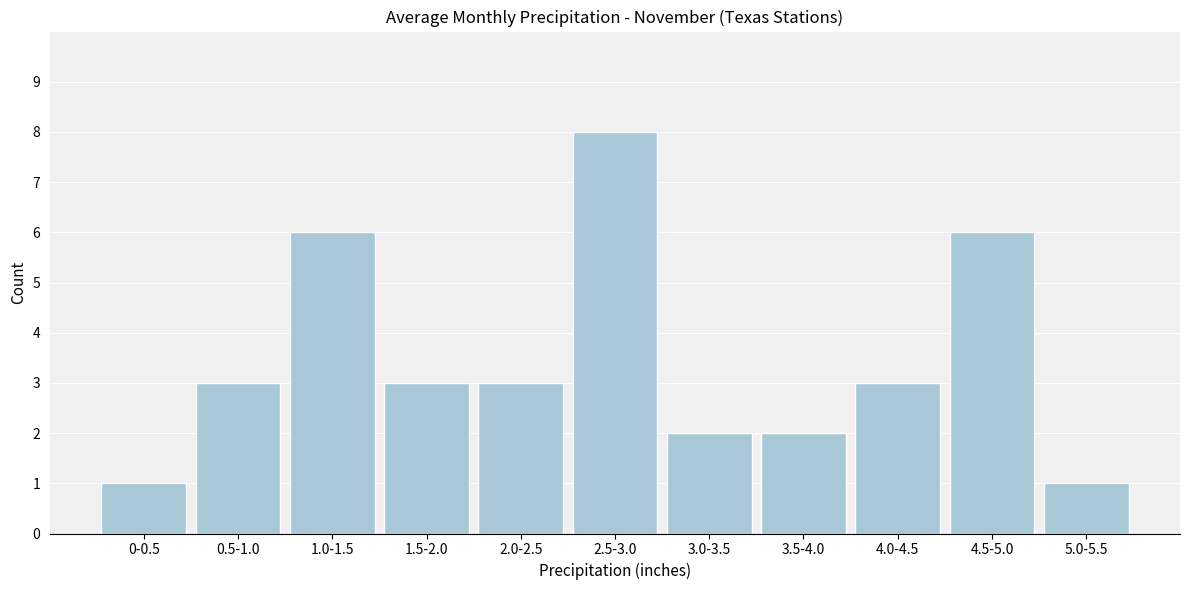

Reading left to right, extract all data points from this chart.

1	3	6	3	3	8	2	2	3	6	1